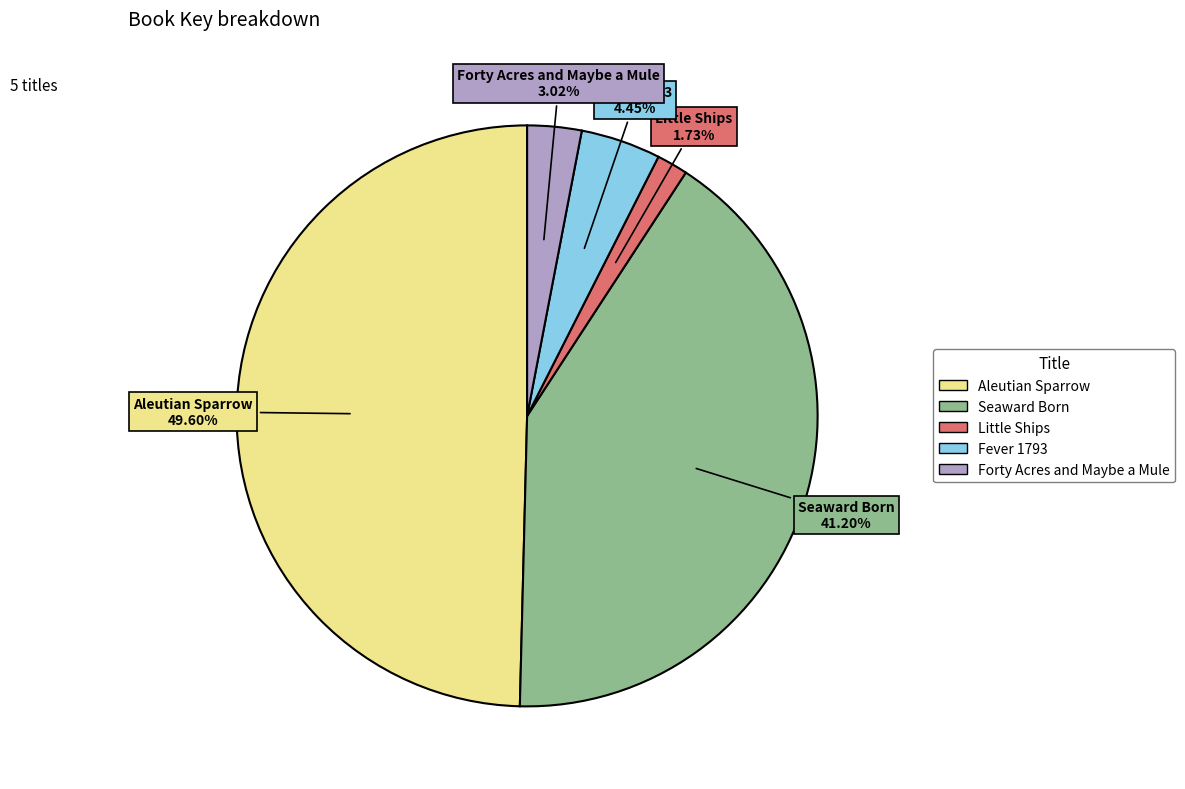

Between Fever 1793 and Aleutian Sparrow, which is larger?

Aleutian Sparrow